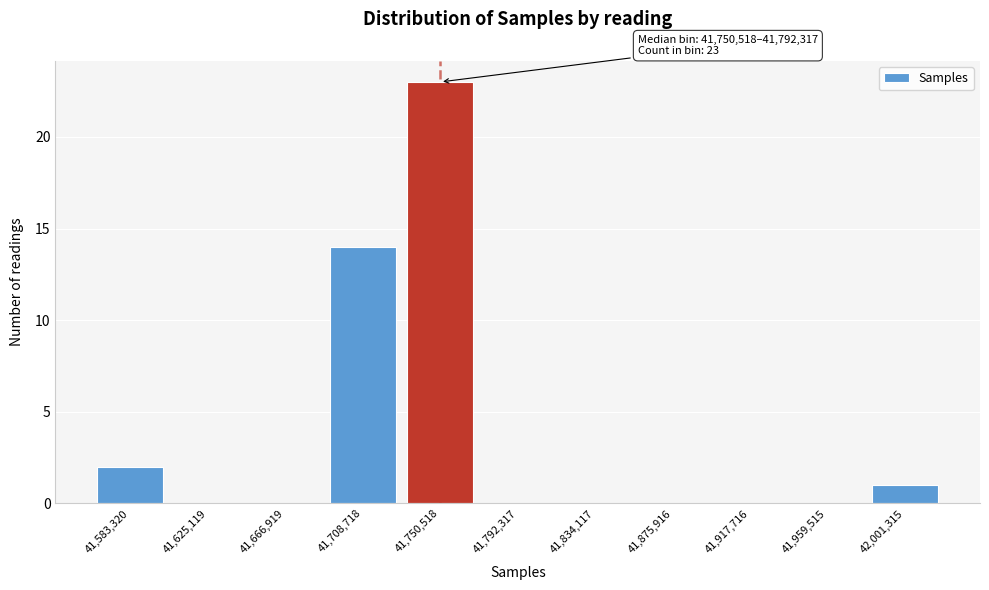

Reading left to right, extract all data points from this chart.

41,583,320=2	41,625,119=0	41,666,919=0	41,708,718=14	41,750,518=23	41,792,317=0	41,834,117=0	41,875,916=0	41,917,716=0	41,959,515=0	42,001,315=1